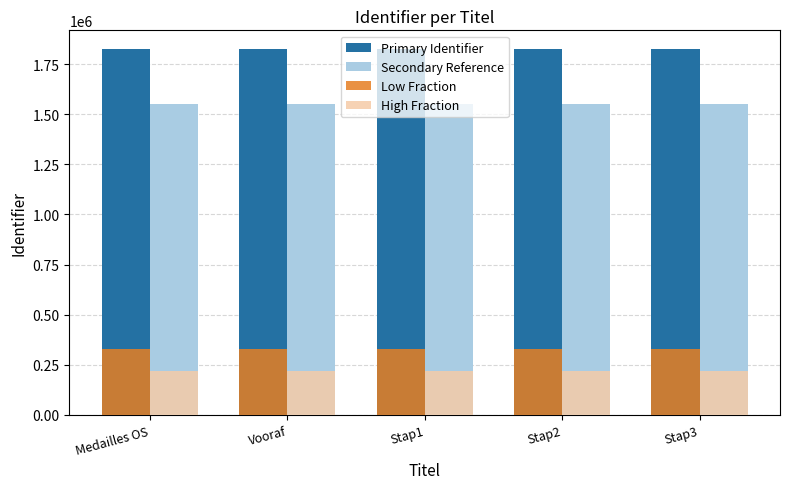

What value does the Low Fraction series have at Stap1?

328946.8